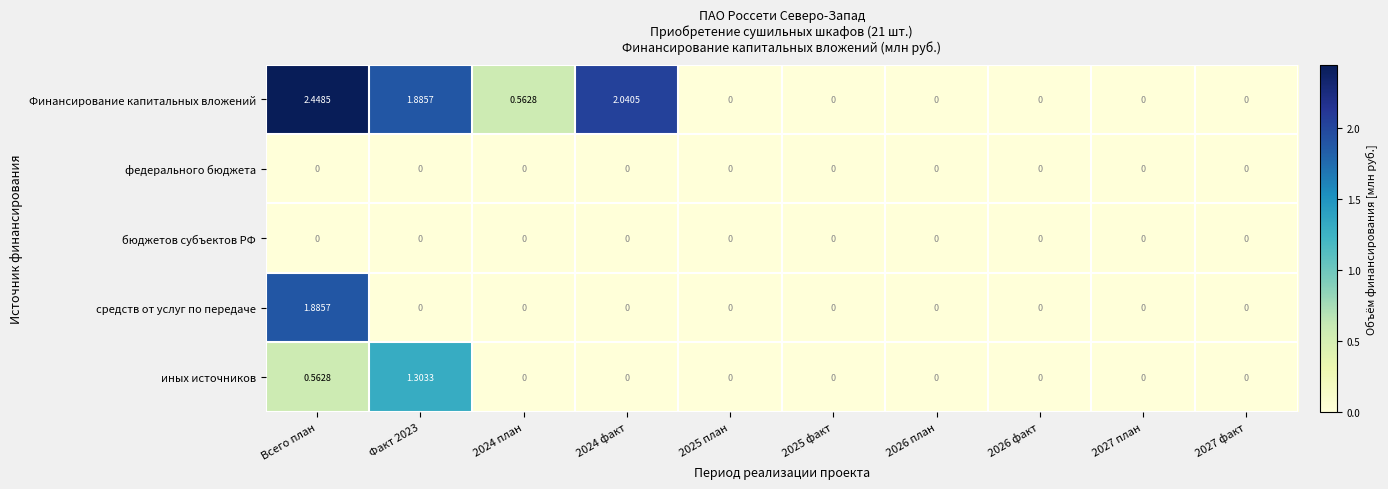

How many data points in Финансирование капитальных вложений are above 0?

4